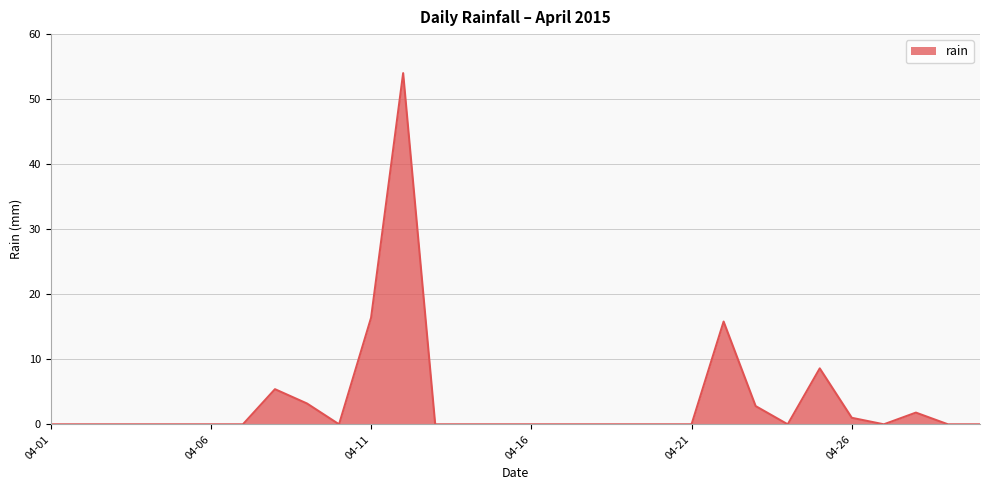

What is the maximum value shown in the chart?

54.0